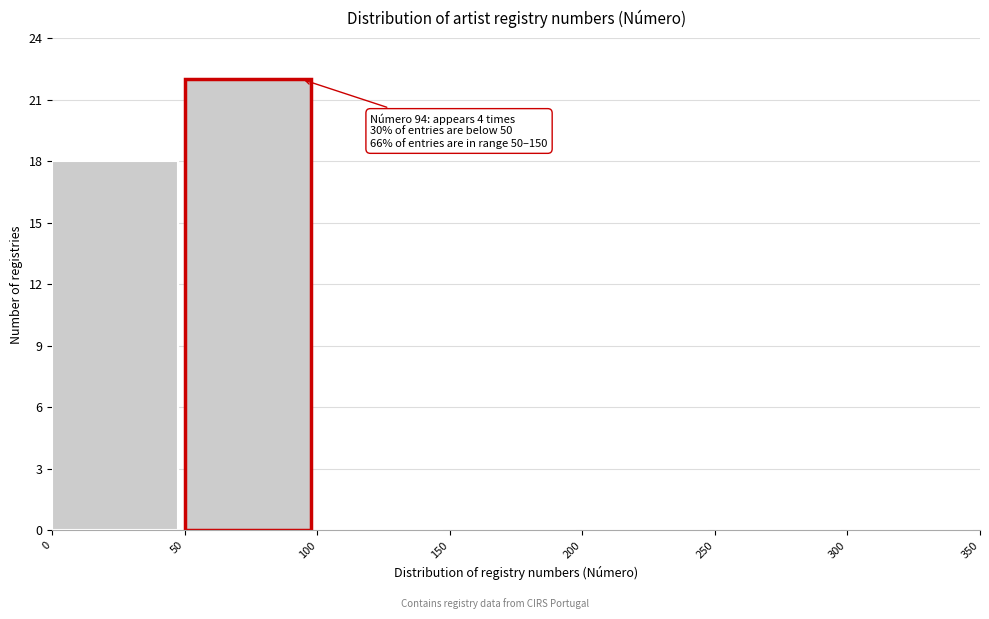

Which range on the x-axis has the tallest bar?

50 to 100